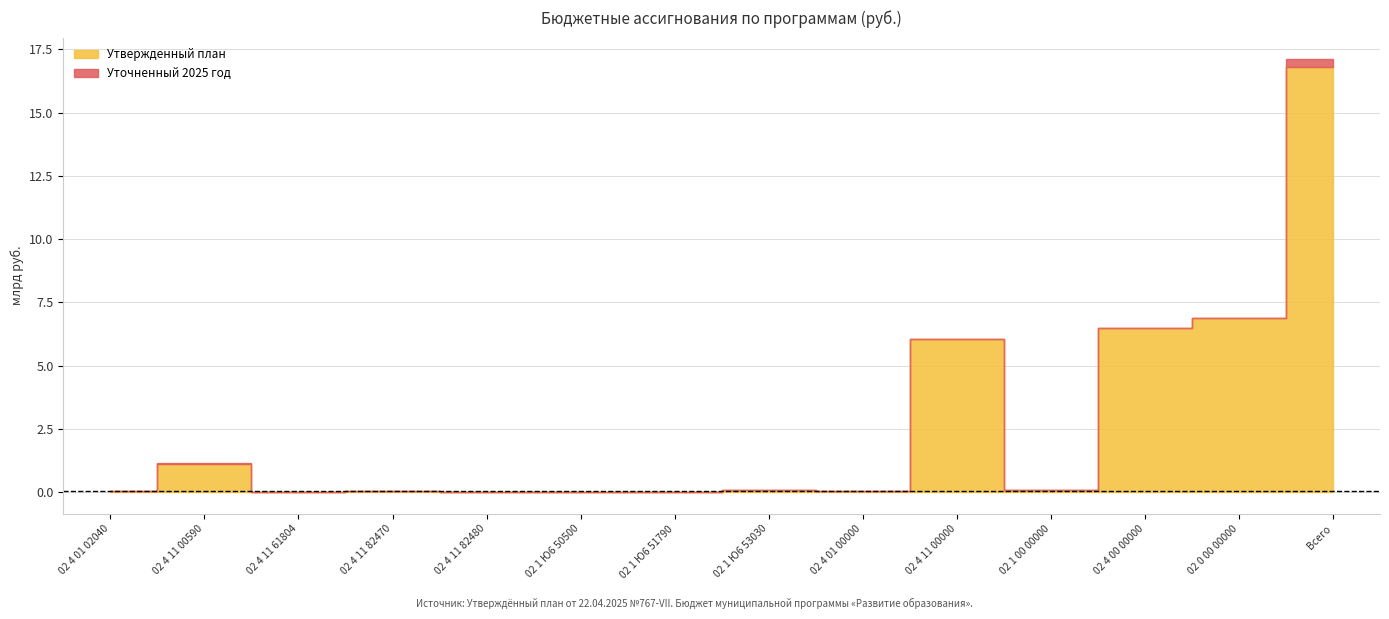

Where is the first local maximum for Уточненный 2025 год?

02 4 11 00590